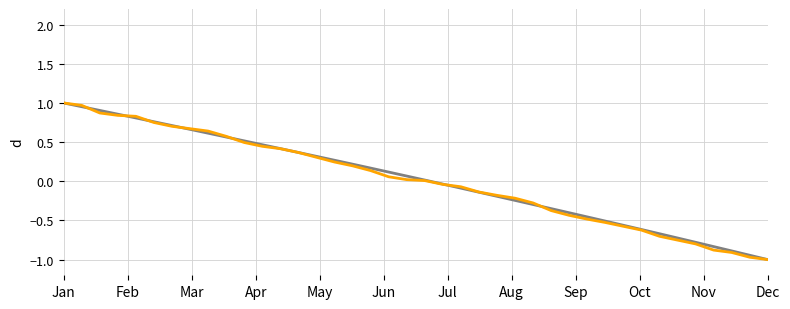

What is the smallest value displayed?

-1.0